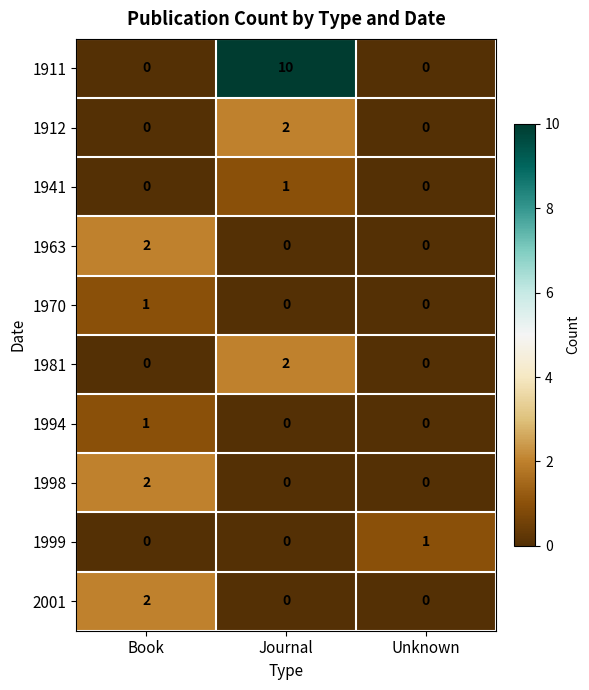

Count the 1994 values in the range 0 to 1.

3